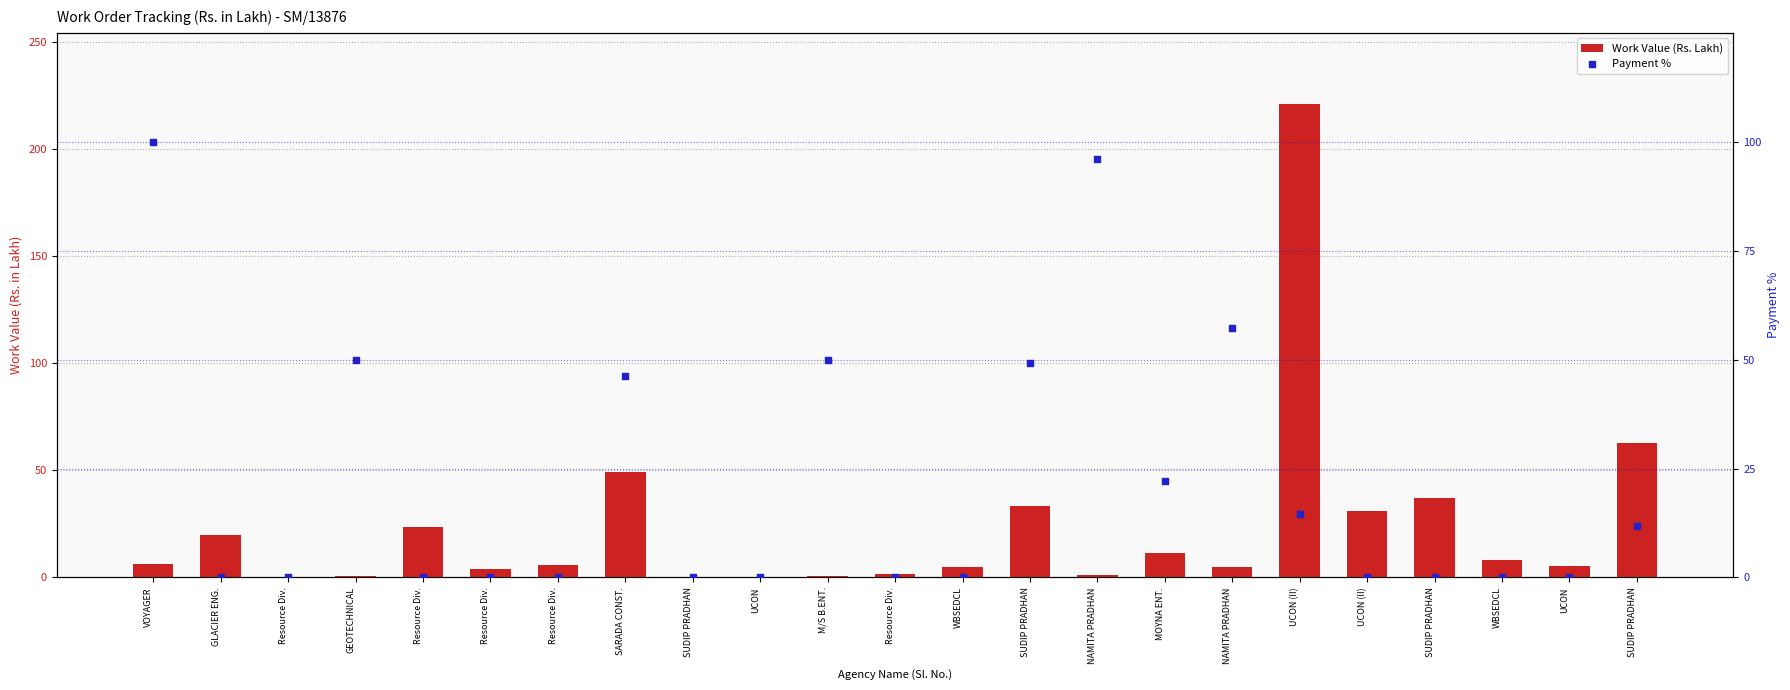

Is the value of Payment % at SUDIP PRADHAN greater than the value of Work Value (Rs. Lakh) at SUDIP PRADHAN?

No